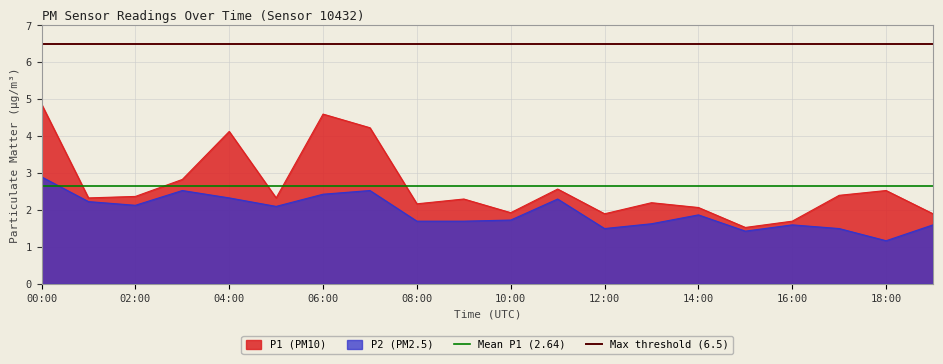

Is it true that P1 (PM10) equals 8.1 at 06:00?

False